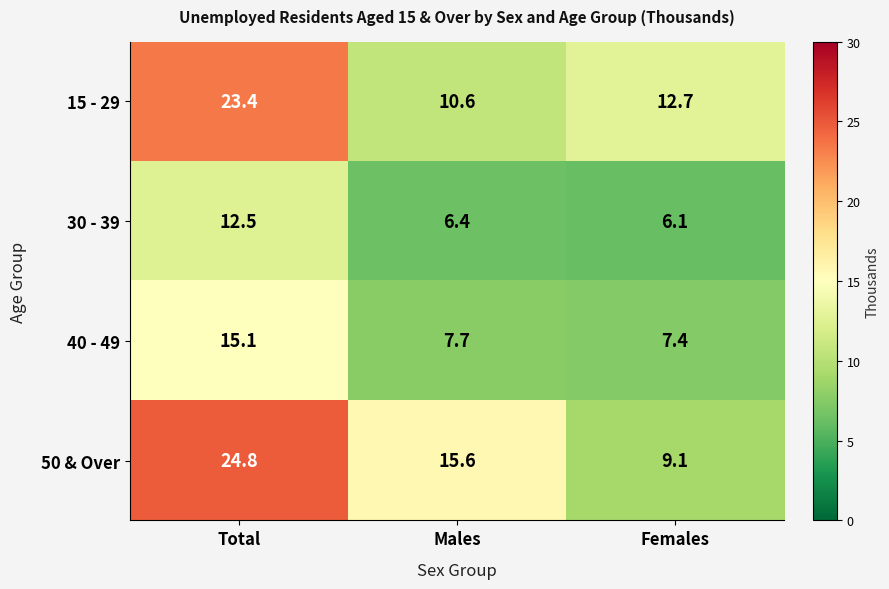

Reading right to left, transcribe all the data shown in this chart.

15 - 29: Females=12.7	Males=10.6	Total=23.4
30 - 39: Females=6.1	Males=6.4	Total=12.5
40 - 49: Females=7.4	Males=7.7	Total=15.1
50 & Over: Females=9.1	Males=15.6	Total=24.8